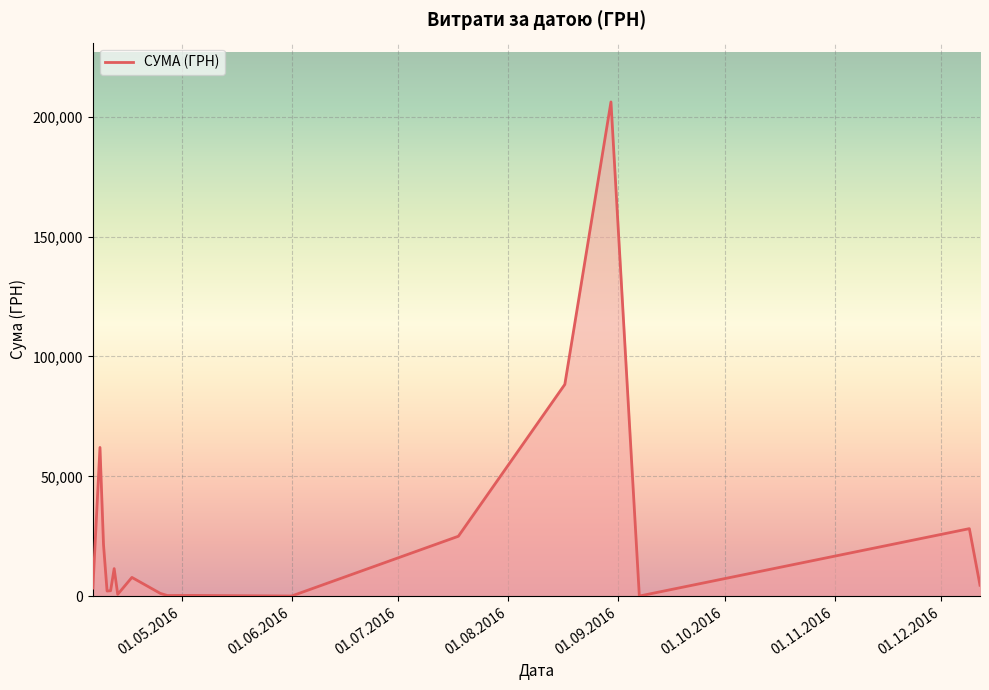

What is the maximum value shown in the chart?

206158.5